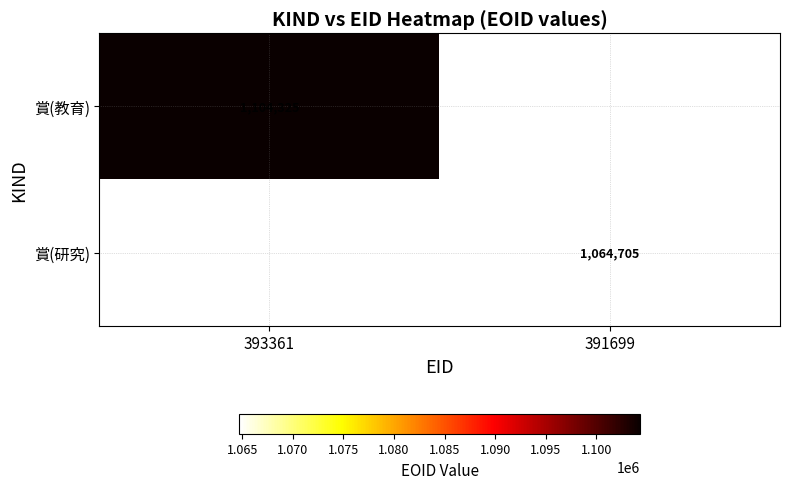

Which category has the lowest value in the 賞(教育) series?

393361